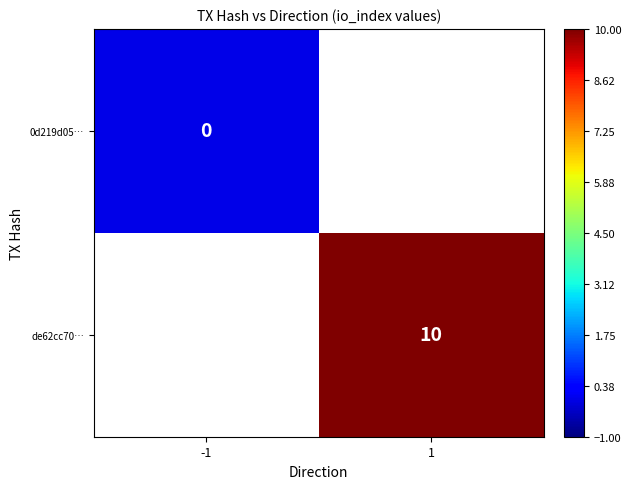

The de62cc70… series shows 10 at 1. True or false?

True